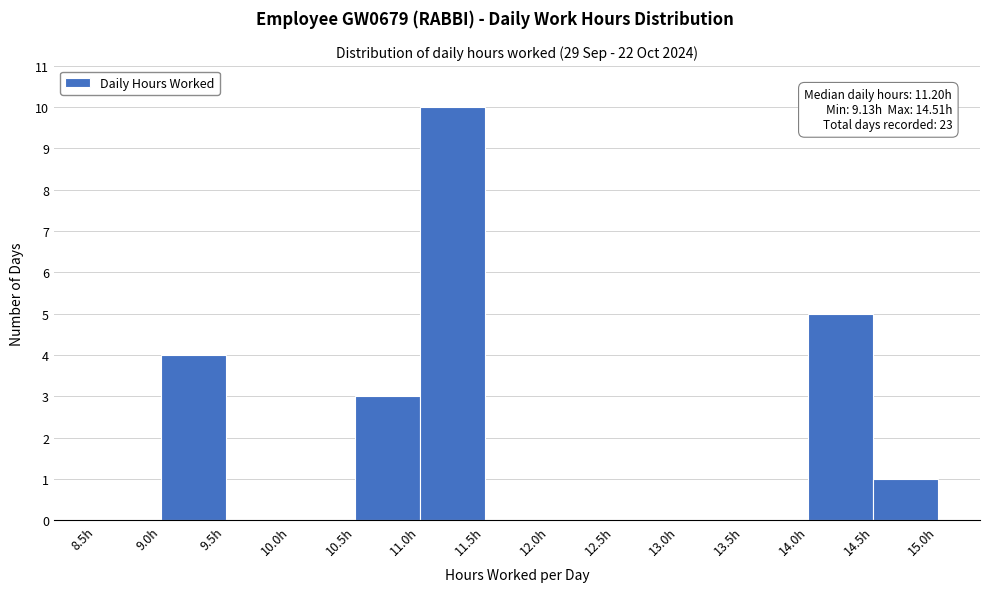

Which range on the x-axis has the tallest bar?

11.0 to 11.5